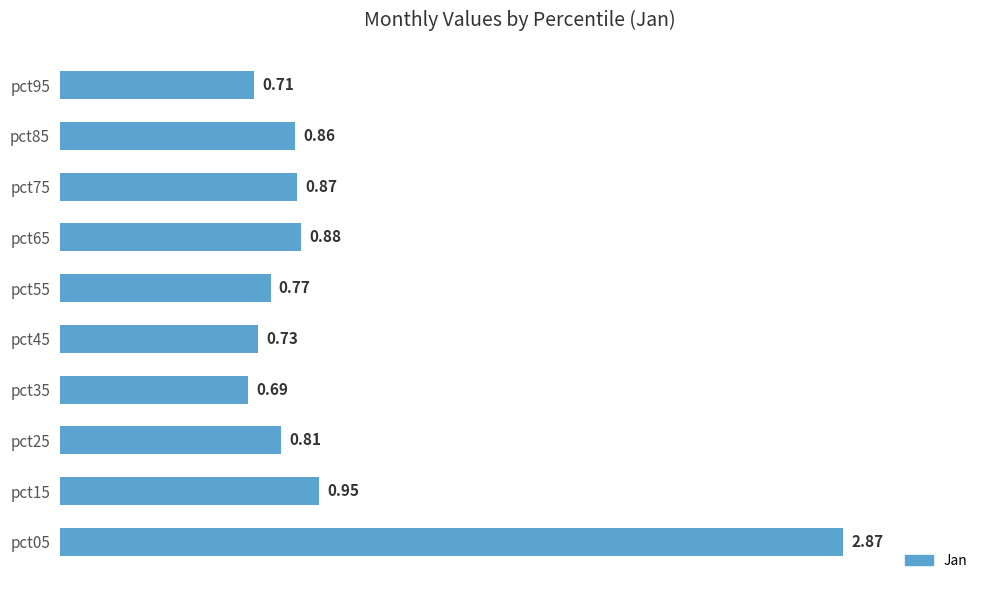

Rank the categories by value from lowest to highest.

pct35, pct95, pct45, pct55, pct25, pct85, pct75, pct65, pct15, pct05